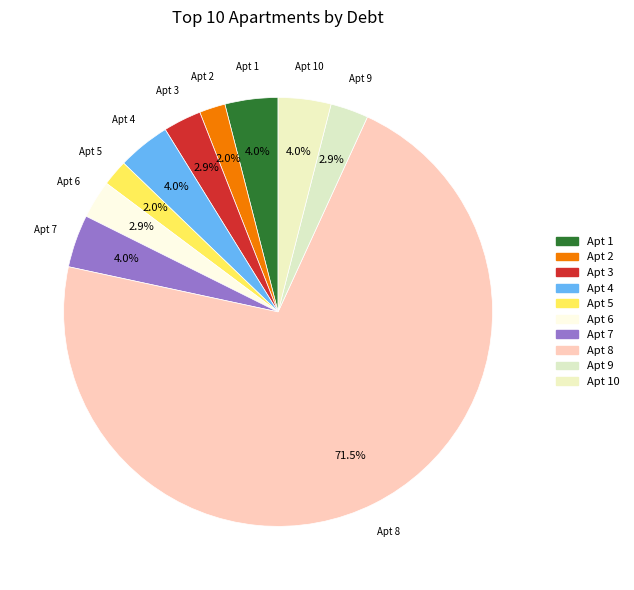

Which category has the smallest portion of the pie?

2